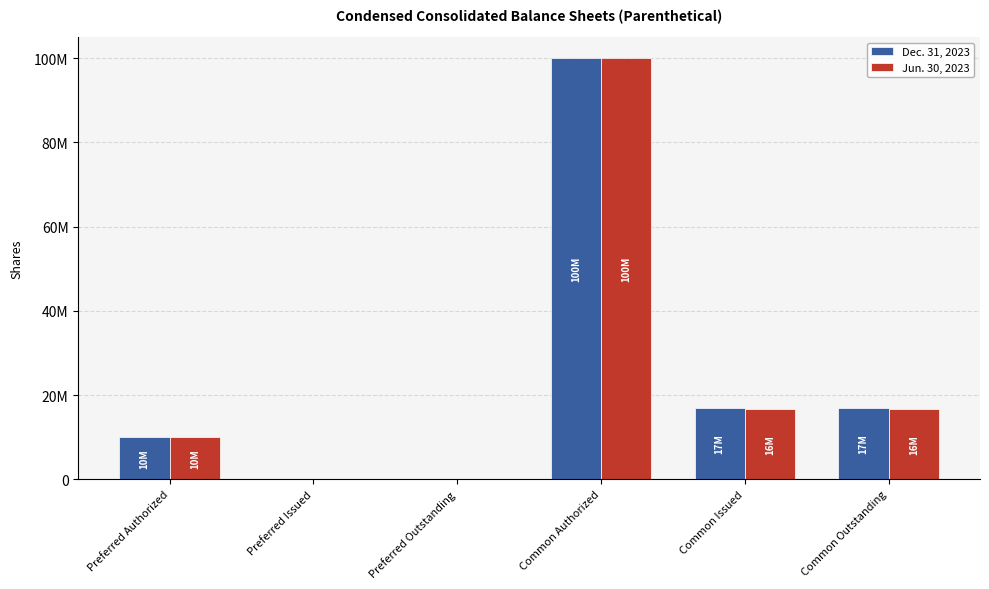

Are the bars grouped side by side (vs. stacked)?

Yes